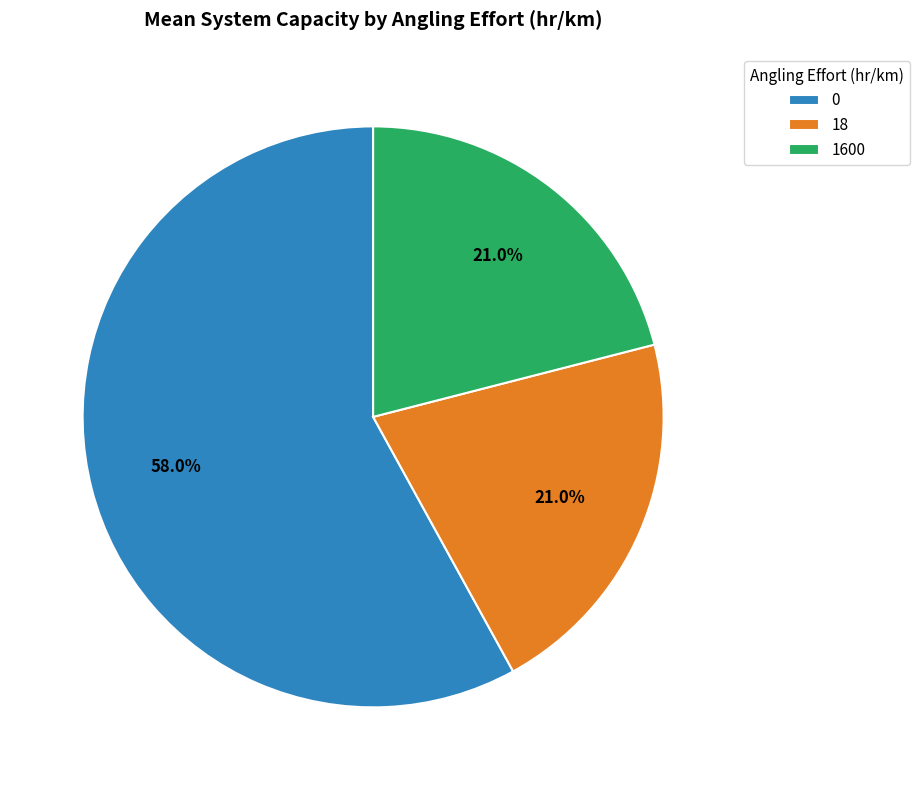

How many slices are in this pie chart?

3